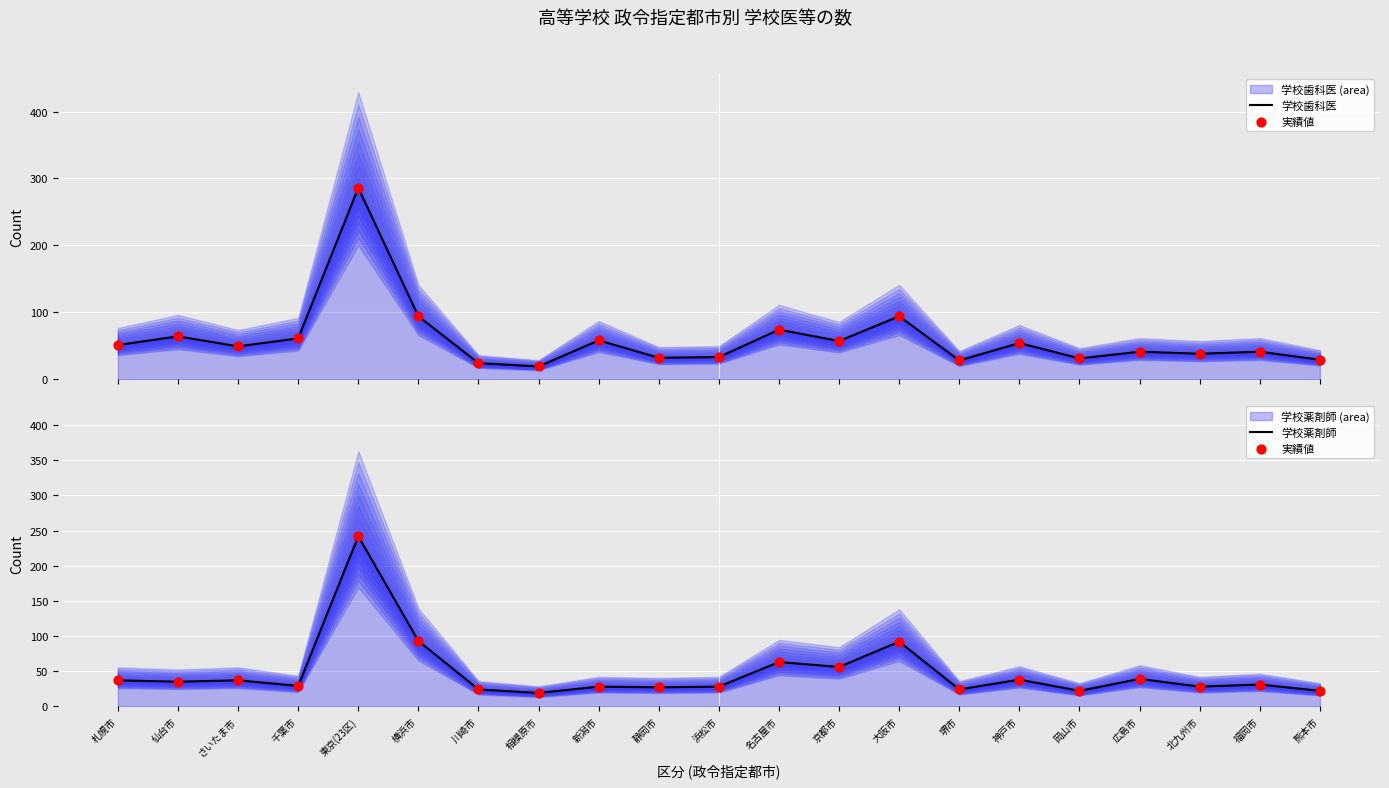

What is the total value across all series at 仙台市?

134